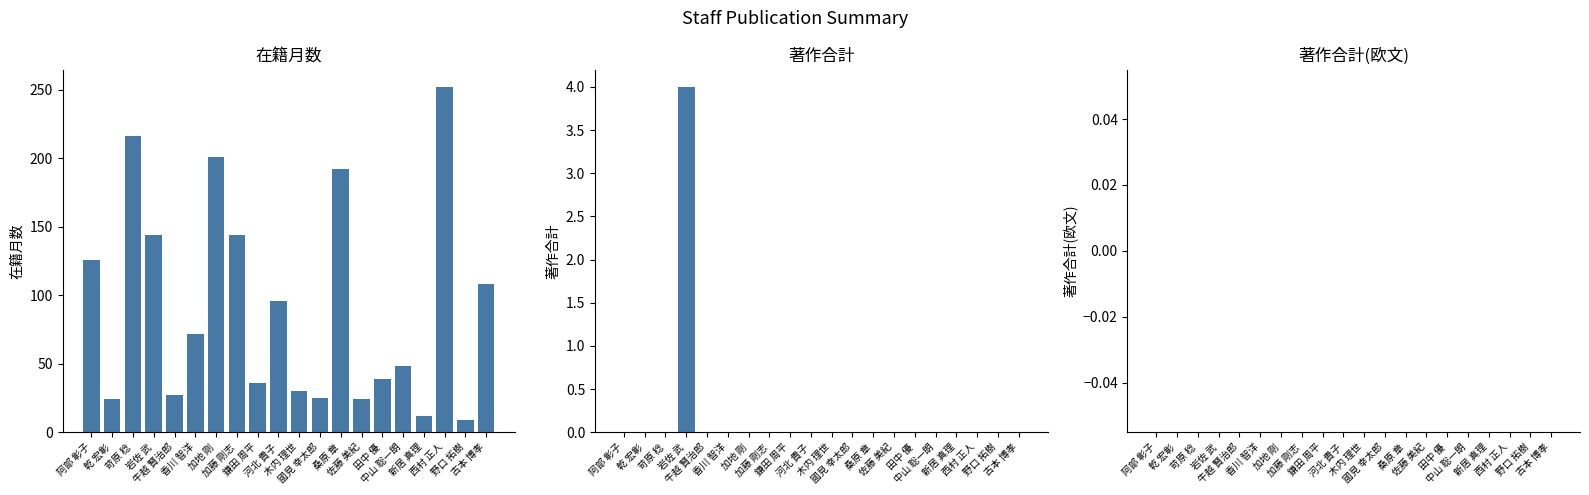

Is the value of 著作合計(欧文) at 新居 真理 greater than the value of 著作合計 at 岩佐 武?

No